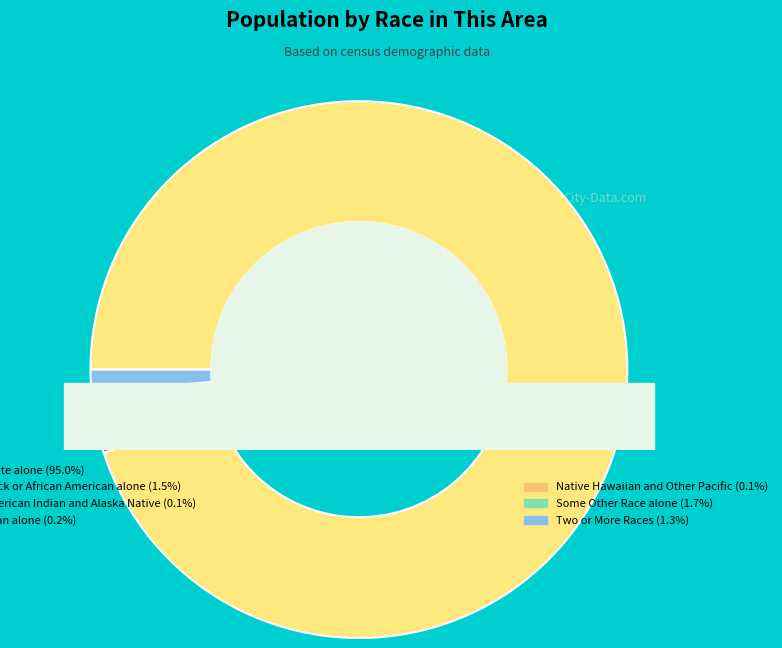

To the nearest percent, what percentage of the pie is White alone?

95%